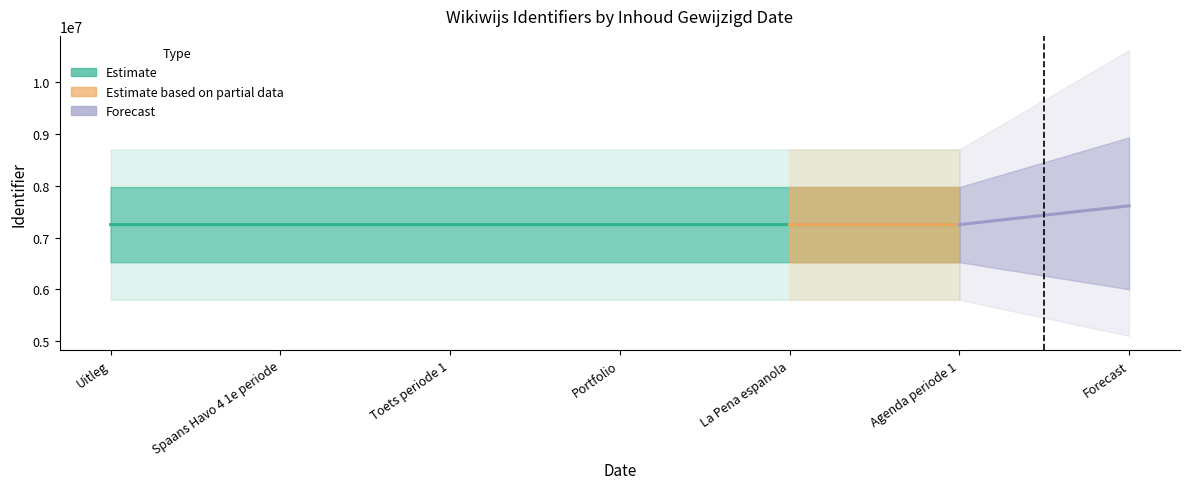

Does the chart have visible grid lines?

No